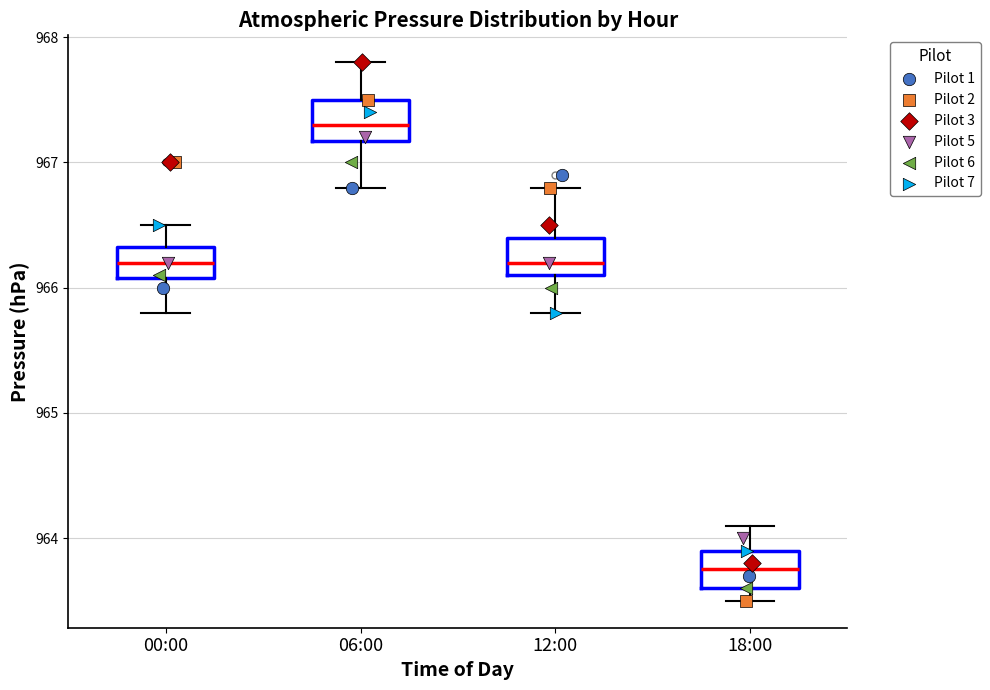

Reading left to right, read every box against the y-axis: the position of its median line, the range the box covers, and the ends of its whiskers. The values are not printed on the chart, so give them approximately, as read against the axis.

00:00: median 966.2, box 966.1 to 966.3, whiskers 965.8 to 966.5
06:00: median 967.3, box 967.2 to 967.5, whiskers 966.8 to 967.8
12:00: median 966.2, box 966.1 to 966.4, whiskers 965.8 to 966.8
18:00: median 963.8, box 963.6 to 963.9, whiskers 963.5 to 964.1